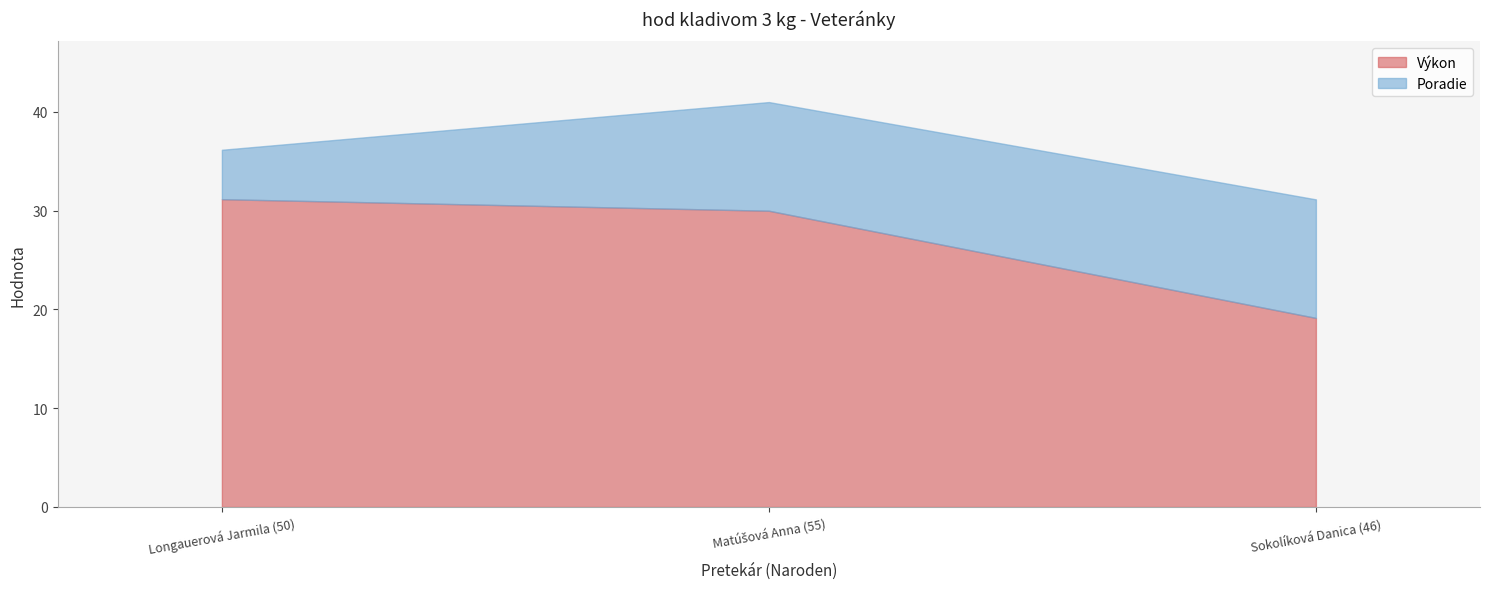

Between 55 and 46, which series saw the biggest shift?

Výkon